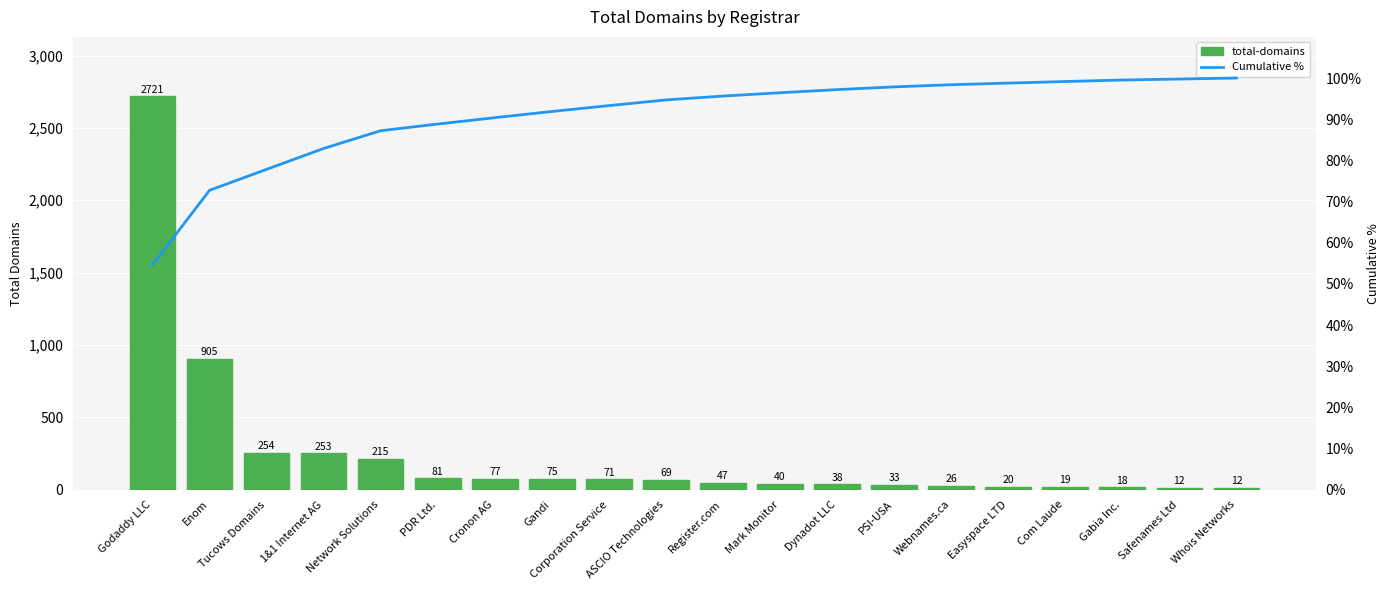

At which label does total-domains first exceed 69?

Godaddy LLC